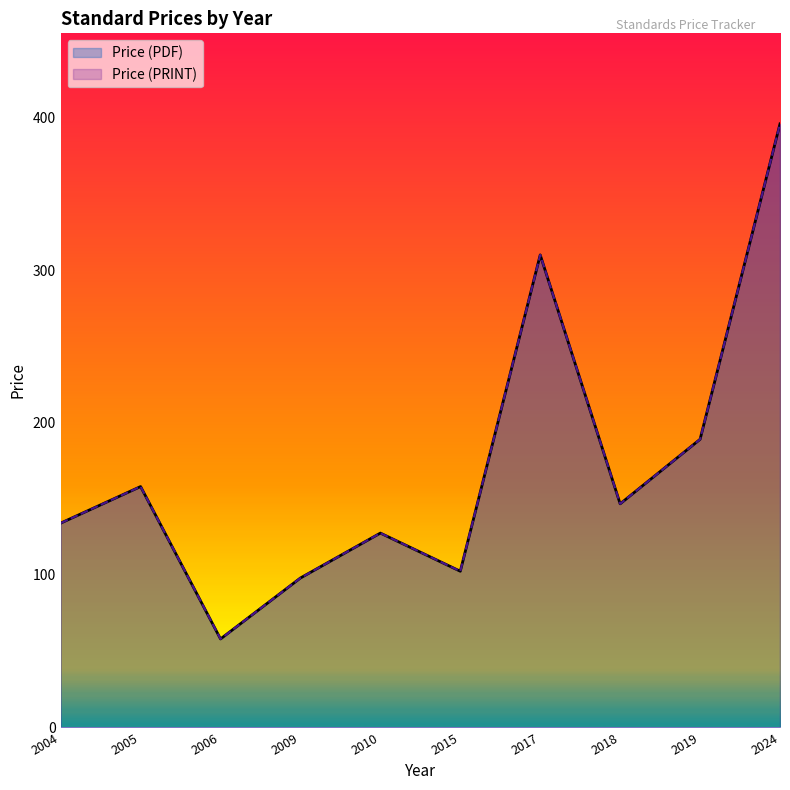

True or false: Price (PRINT) and Price (PDF) cross at least once.

False